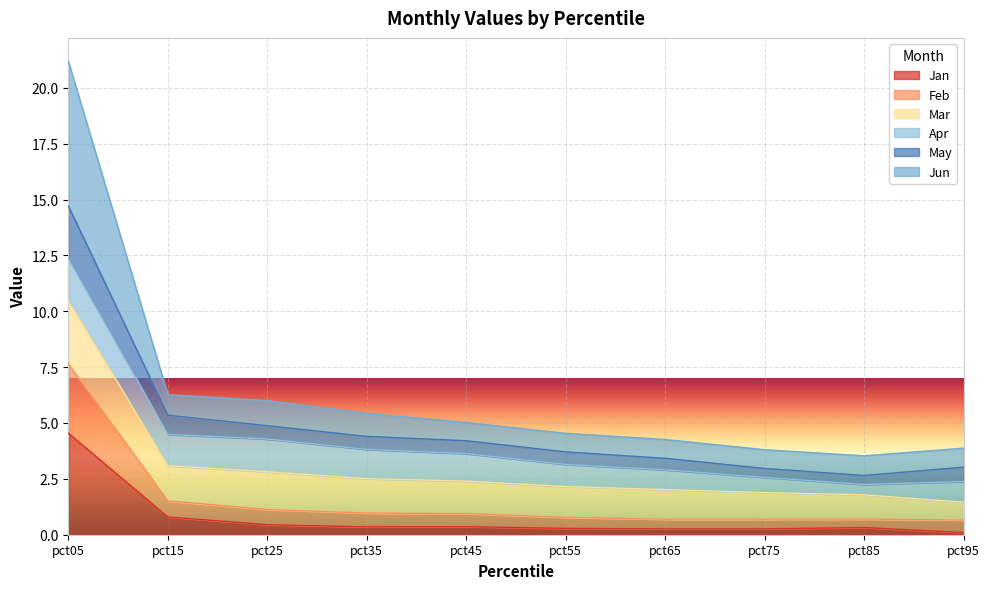

True or false: May and Jun intersect in this chart.

False